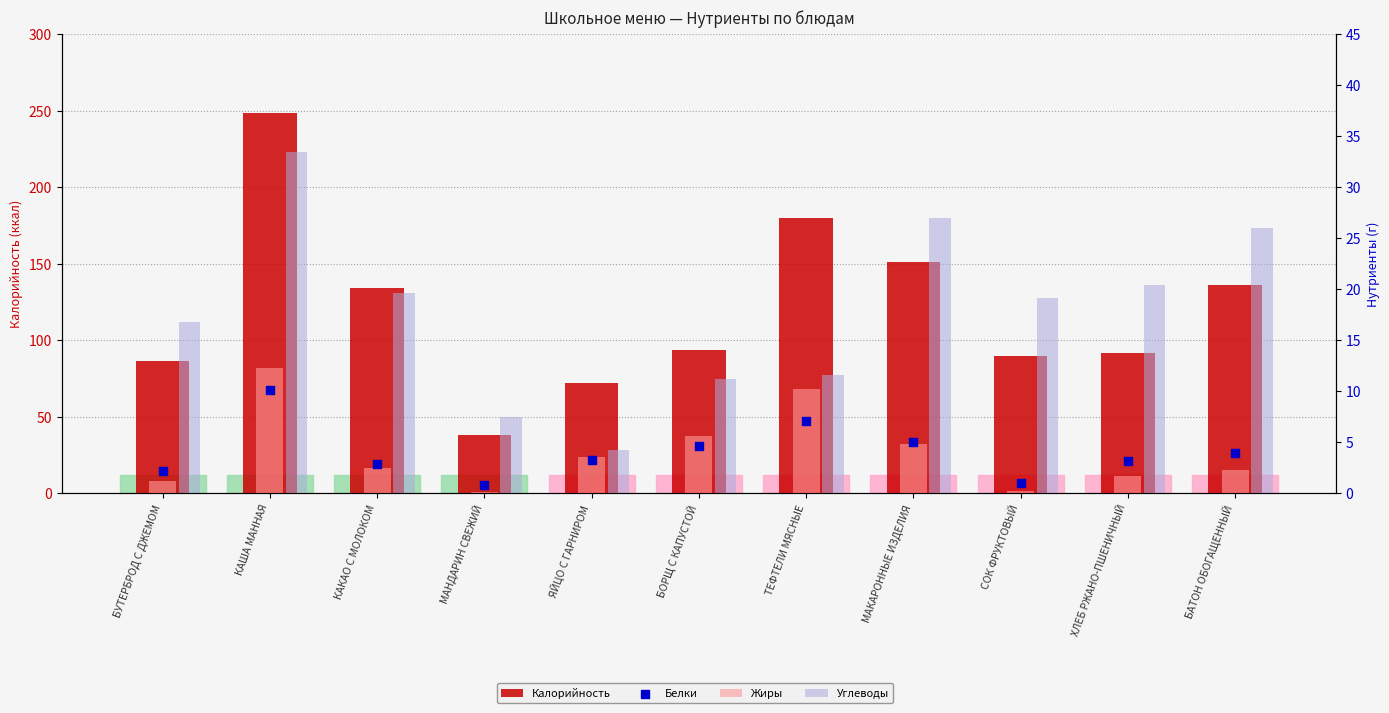

Which series reaches the minimum Y coordinate?

Жиры